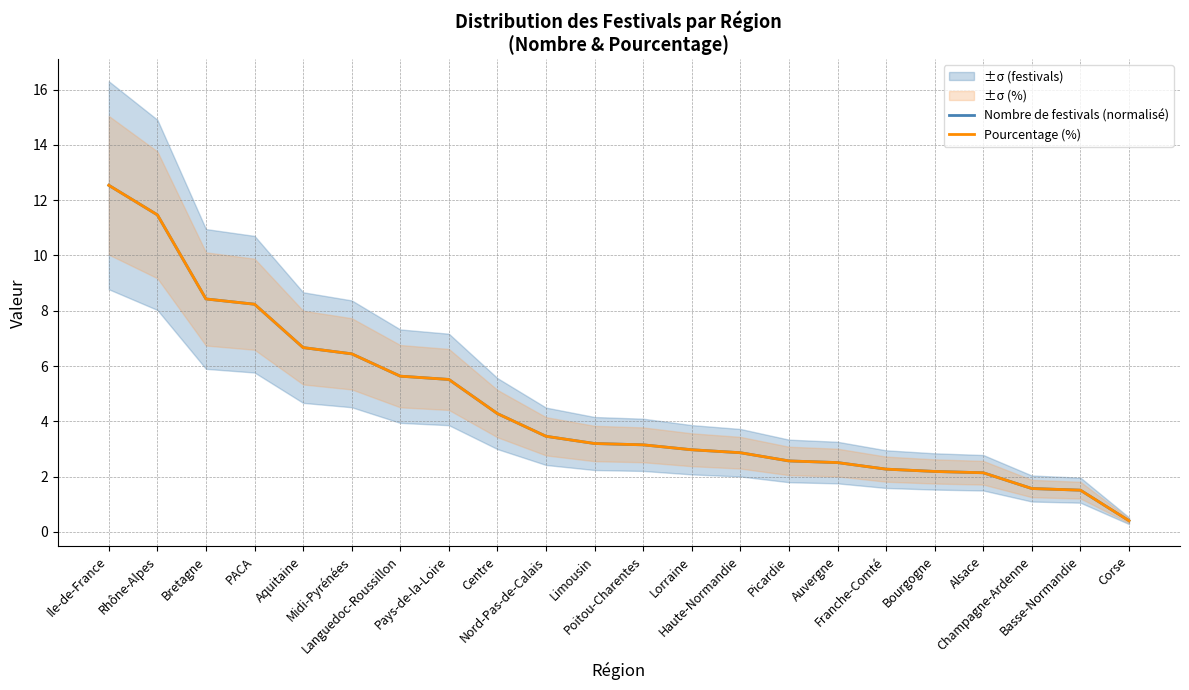

What is the maximum value shown in the chart?

12.5